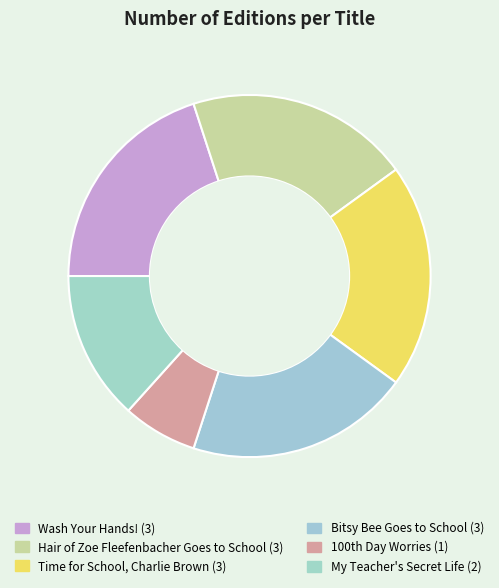

Count the number of slices in the pie.

6